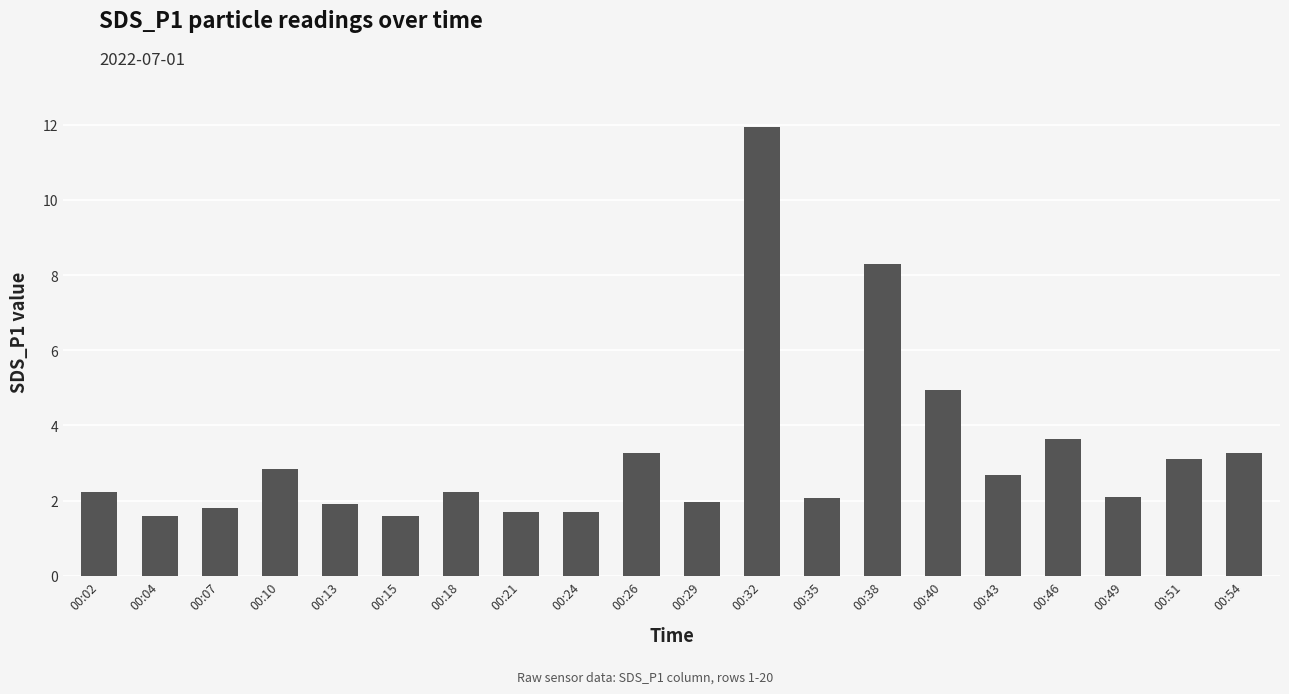

The value at 00:54 is 3.3. True or false?

True